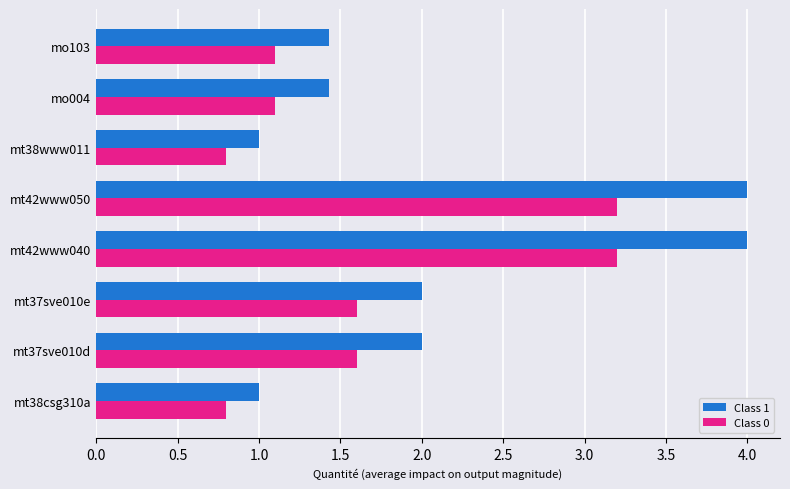

Is it true that Class 0 equals 1.1 at mo103?

True